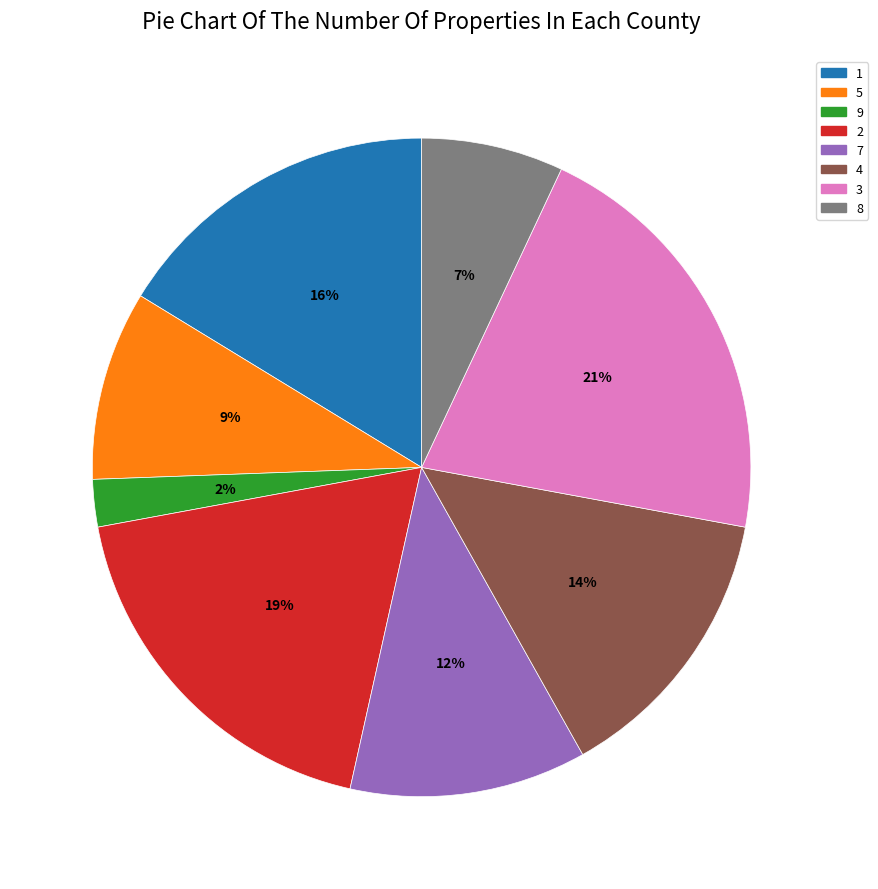

Which category has the smallest portion of the pie?

9